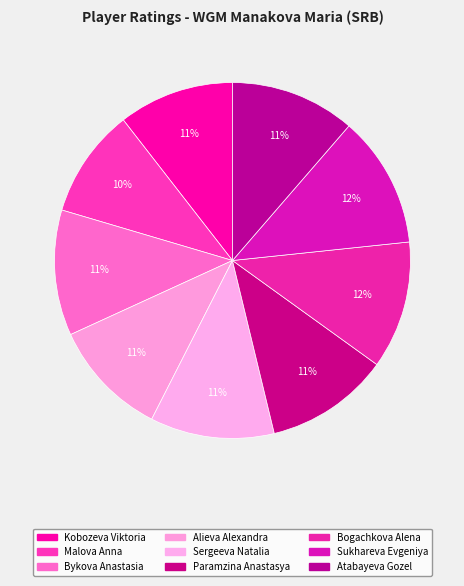

Approximately how many times larger is the value at Alieva Alexandra compared to Sergeeva Natalia?

0.9